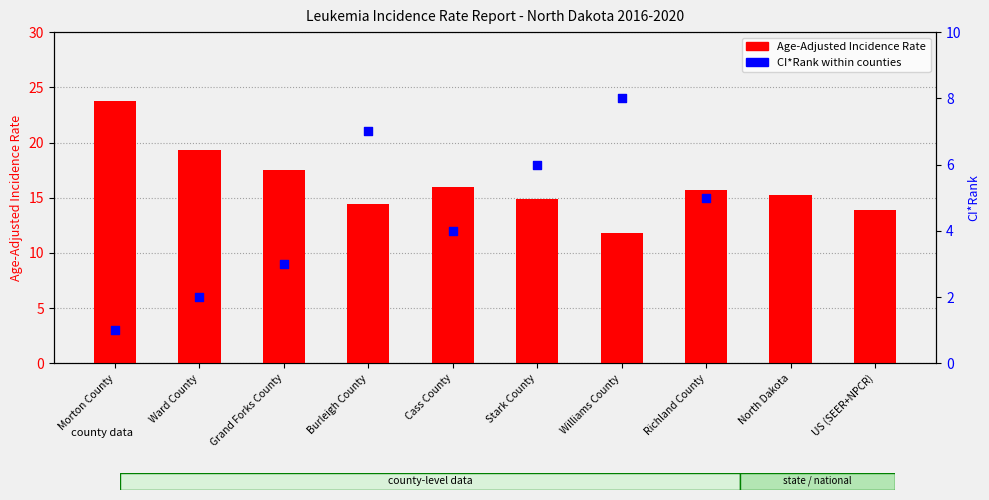

Approximately how many times larger is the value at Burleigh County compared to Ward County?

0.7